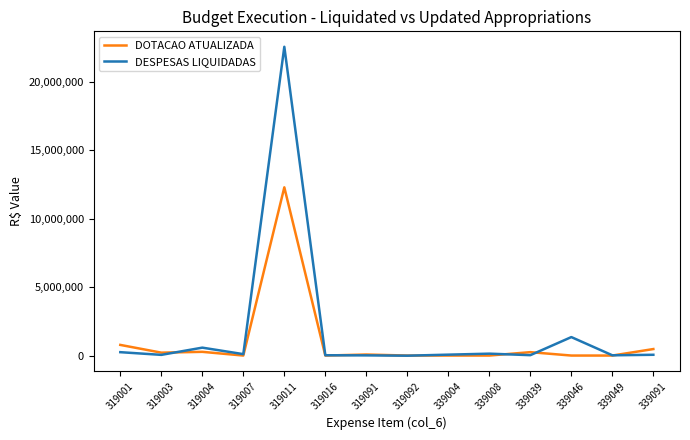

True or false: DESPESAS LIQUIDADAS has a value of 12502.7 at 319091.

True